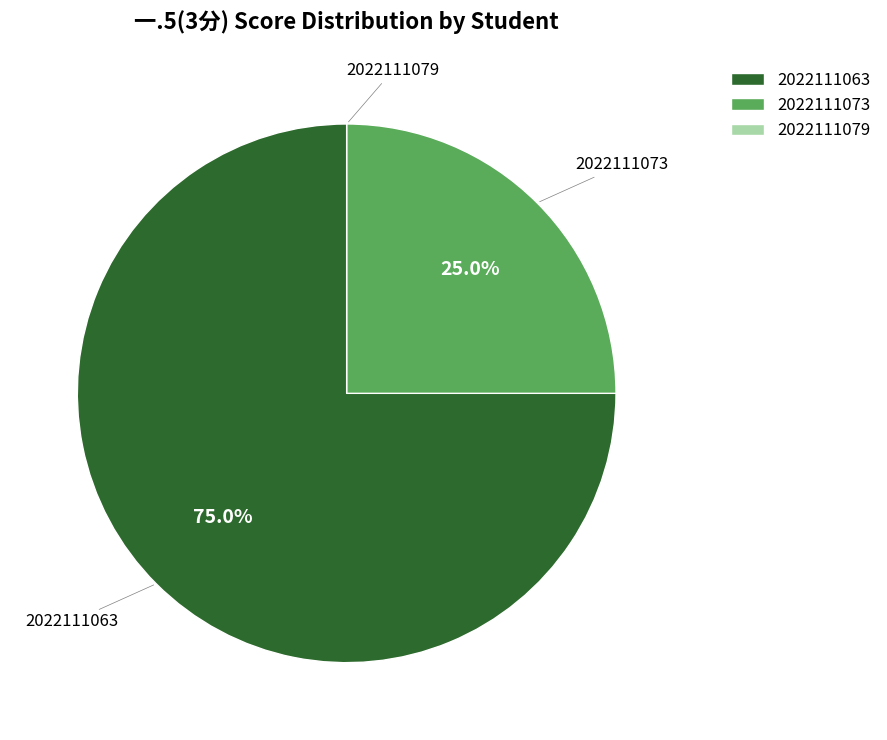

How much of the chart is everything except 2022111063?

25.0%